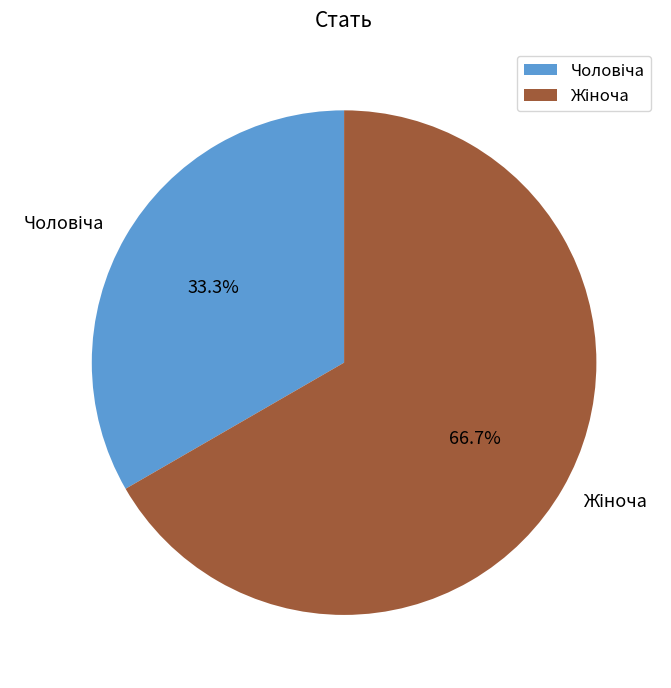

Is there any slice that represents more than half of the pie?

Yes